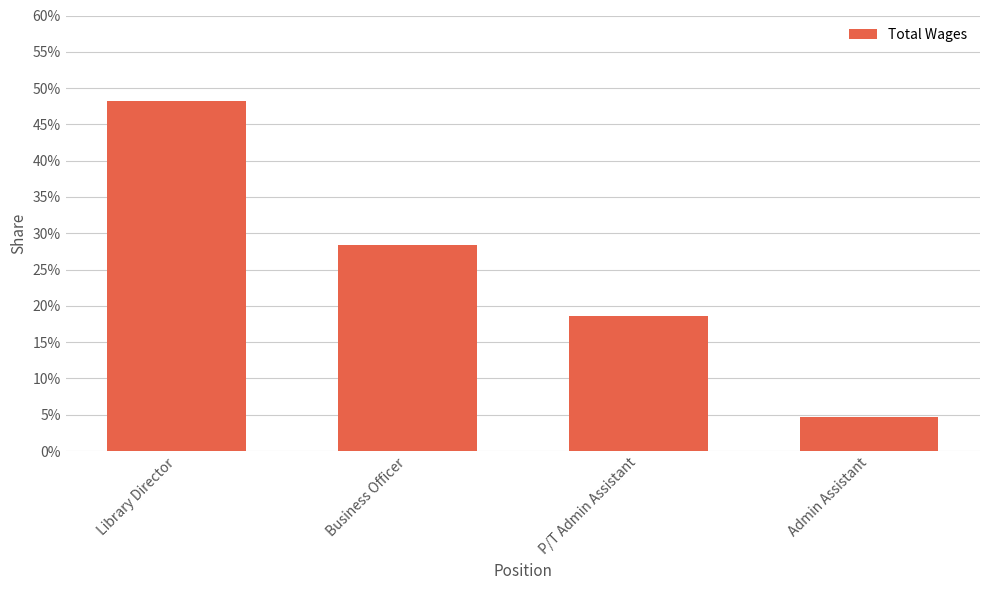

What is the difference between the maximum and minimum values?

0.4